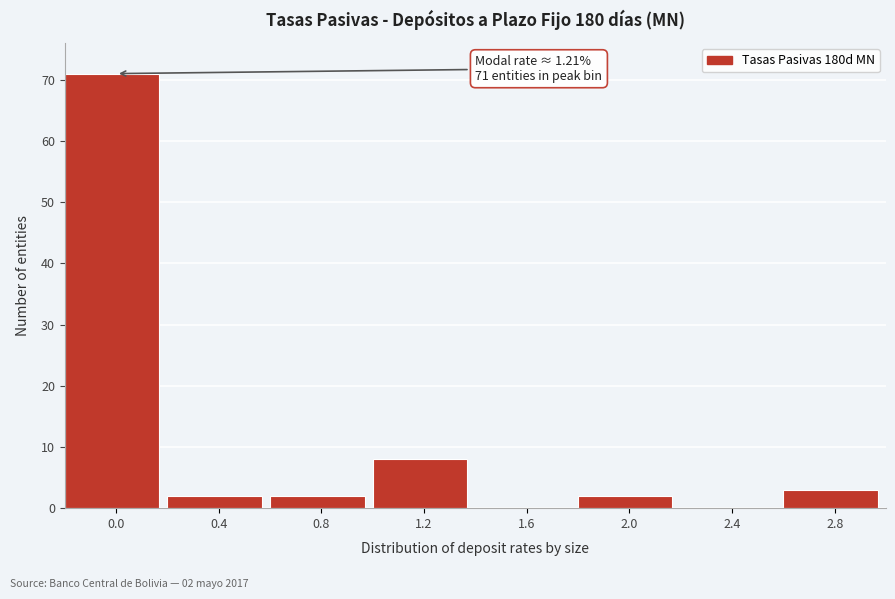

Reading right to left, transcribe all the data shown in this chart.

2.8=3	2.4=0	2.0=2	1.6=0	1.2=8	0.8=2	0.4=2	0.0=71